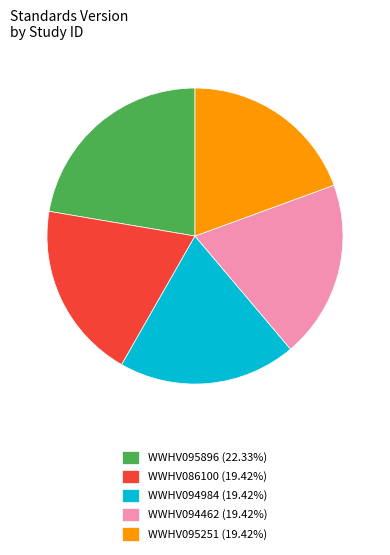

Do WWHV094462 (19.42%) and WWHV086100 (19.42%) together represent more than half of the pie?

No